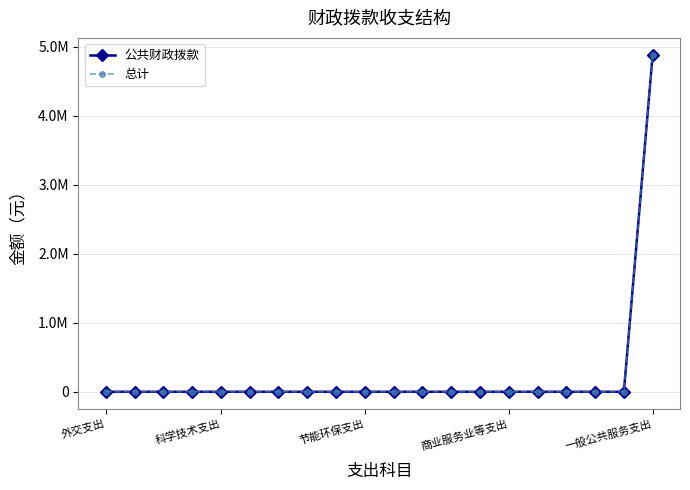

List the series in order of their peak value, lowest first.

公共财政拨款, 总计